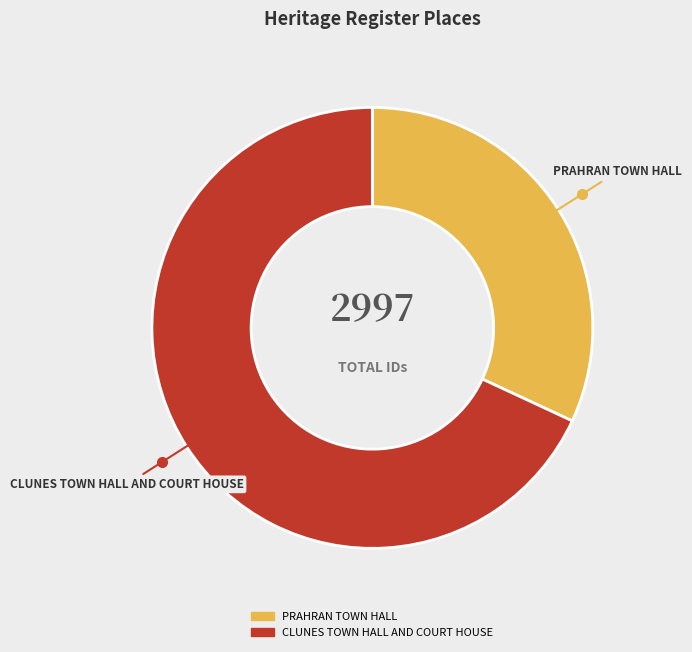

Is it true that CLUNES TOWN HALL AND COURT HOUSE is 83% of the pie?

False